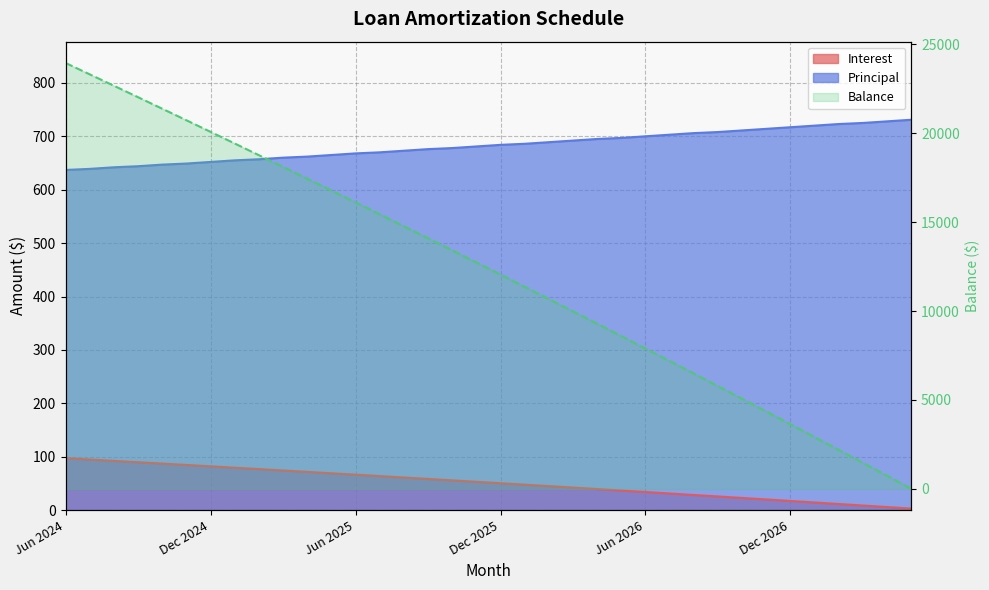

Which category has the highest value in the Interest series?

Jun 2024